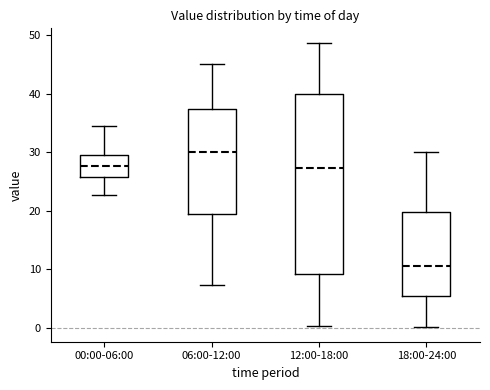

Reading left to right, read every box against the y-axis: the position of its median line, the range the box covers, and the ends of its whiskers. The values are not printed on the chart, so give them approximately, as read against the axis.

00:00-06:00: median 28, box 26 to 30, whiskers 23 to 35
06:00-12:00: median 30, box 19 to 37, whiskers 7 to 45
12:00-18:00: median 27, box 9 to 40, whiskers 0 to 49
18:00-24:00: median 11, box 6 to 20, whiskers 0 to 30